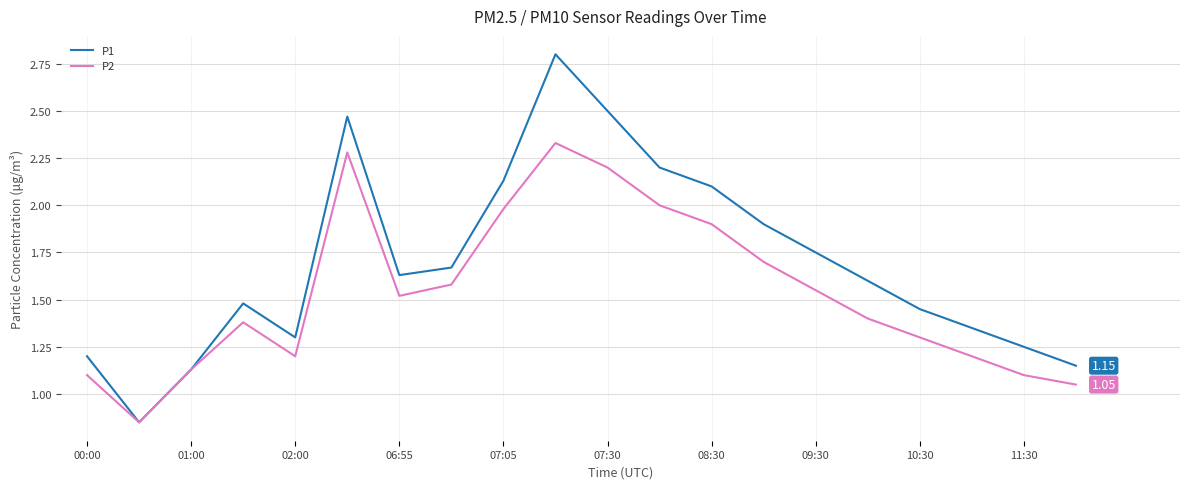

At how many categories does at least one series exceed 2?

6